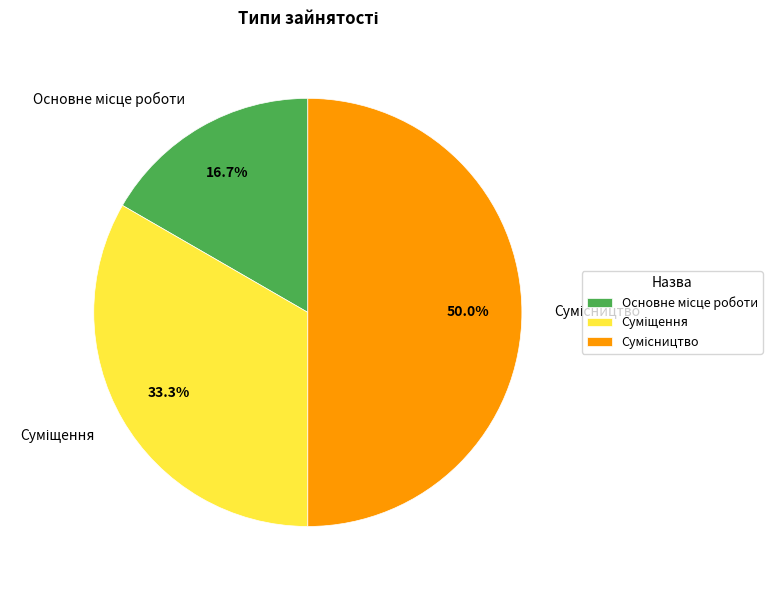

To the nearest percent, what is the average slice percentage?

33%